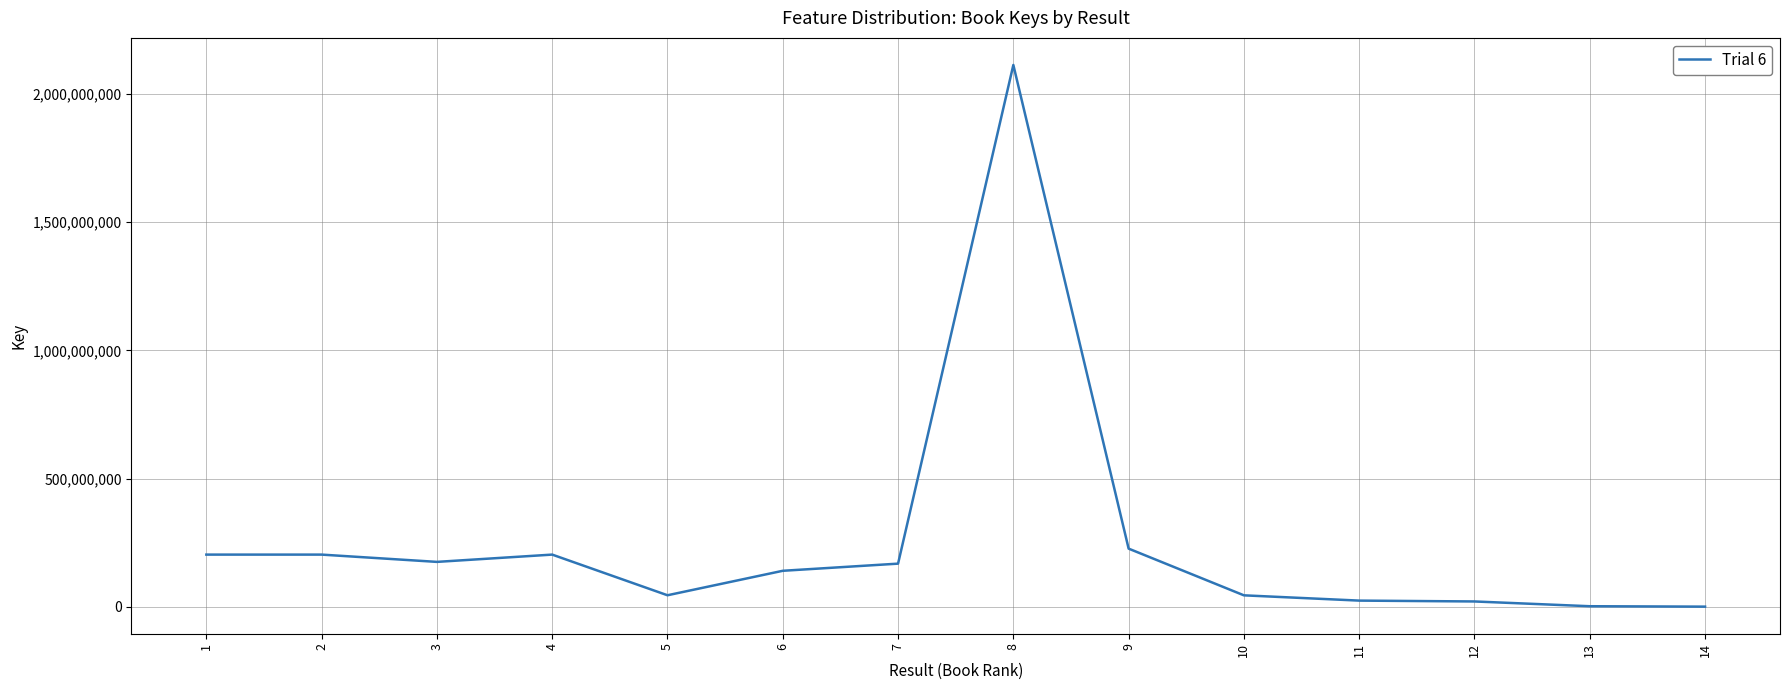

Between 10 and 7, which is larger?

7